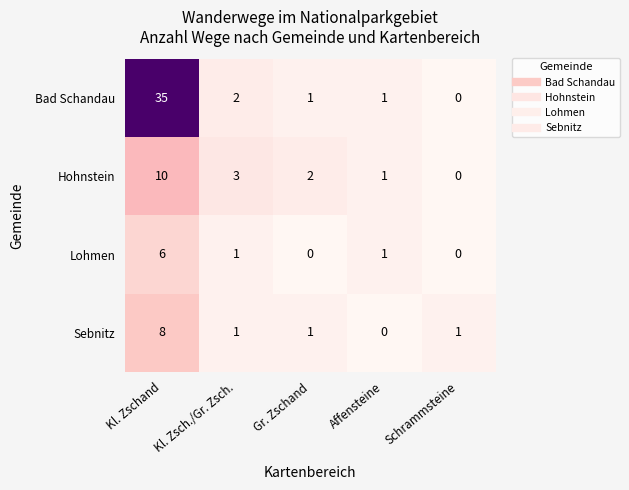

The Hohnstein series shows 1 at Gr. Zschand. True or false?

False